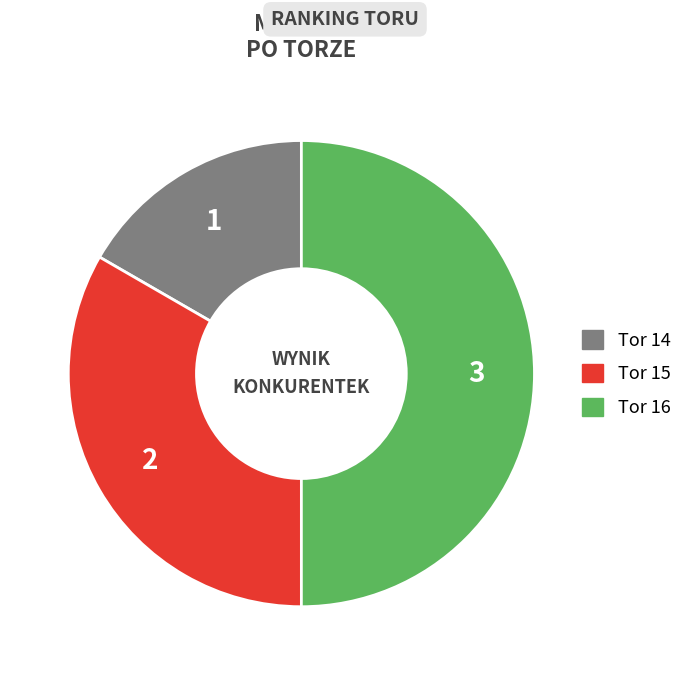

Combined, do Tor 16 and Tor 14 account for over 50%?

Yes